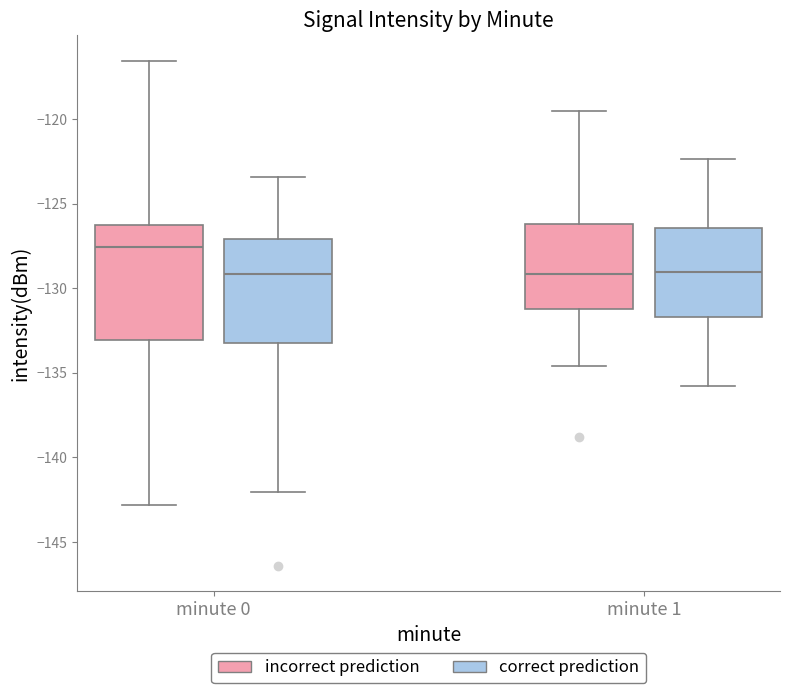

Which box has the highest median line?

minute 0 (incorrect prediction)